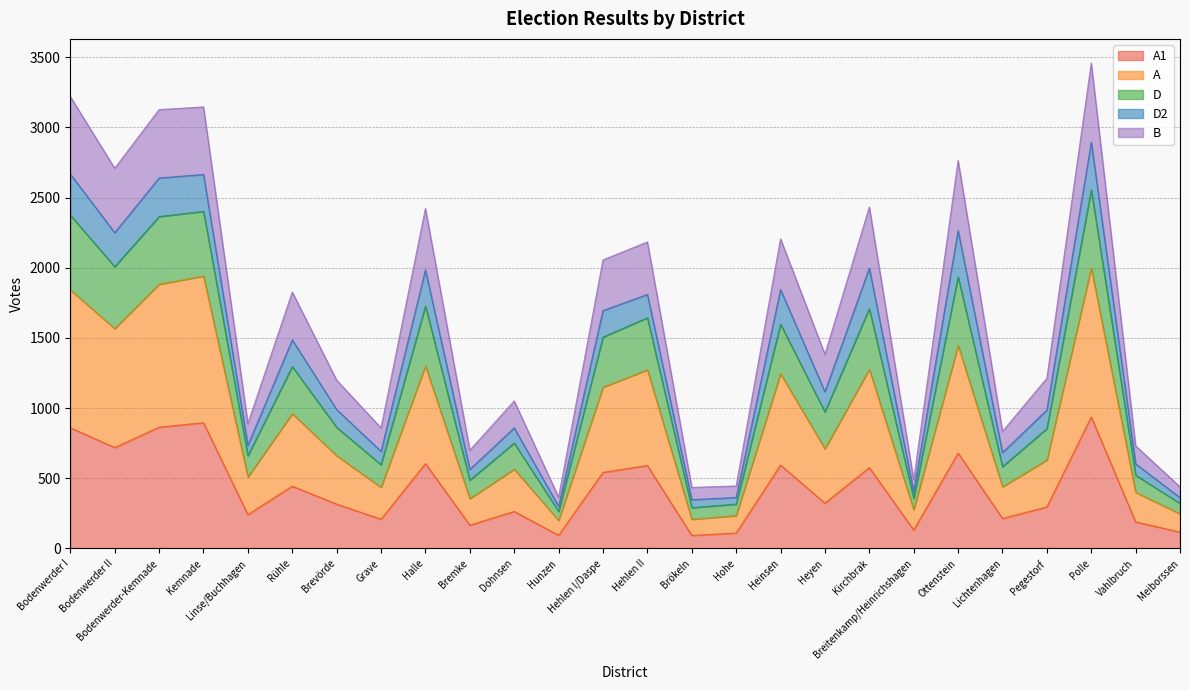

What is the label of the 15th point from the left?

Brökeln